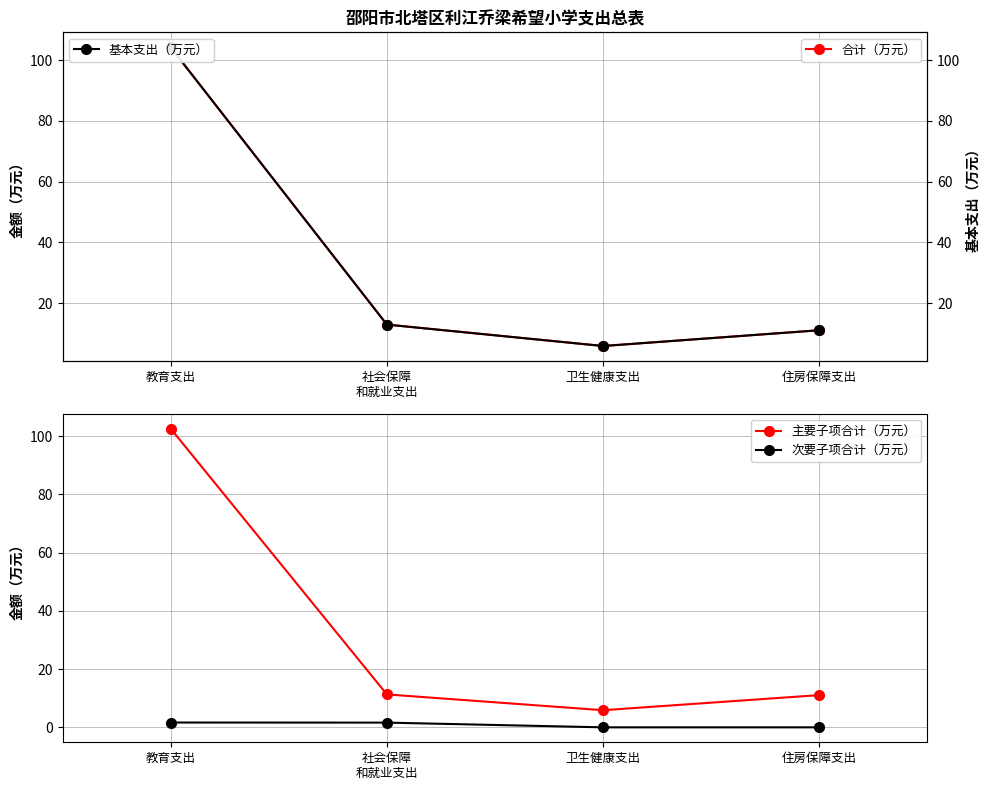

How many interior local valleys does the 合计（万元） series have?

1